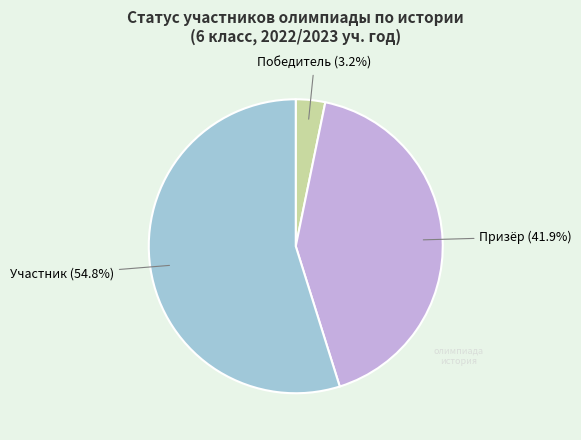

How many slices are in this pie chart?

3